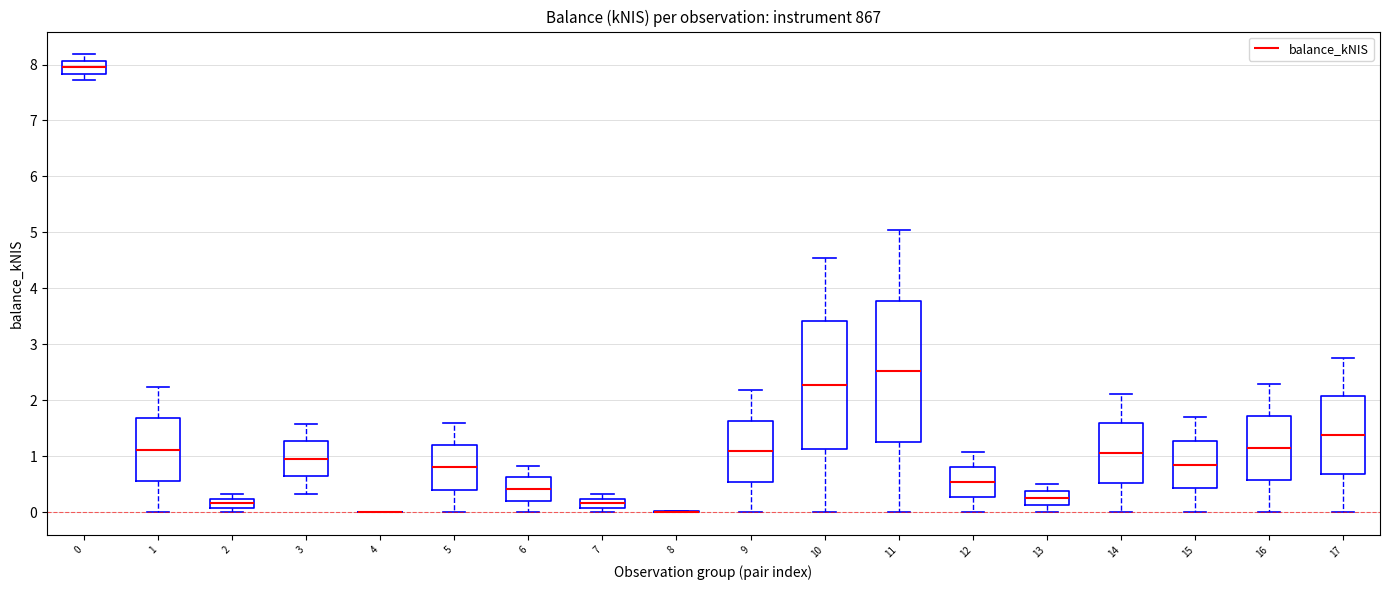

Comparing the boxes themselves (not the whiskers), which one is the tallest?

11